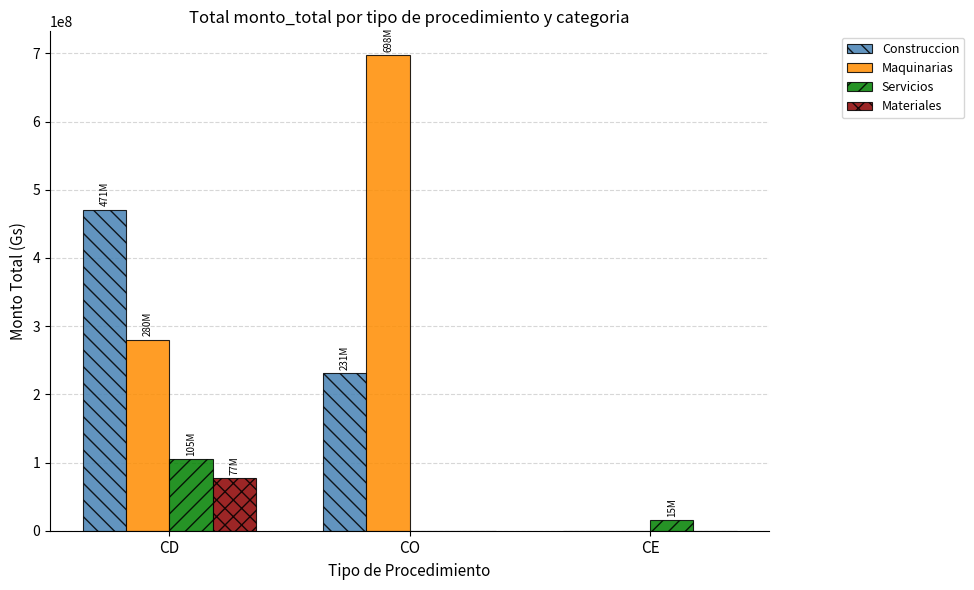

Count the number of data series in this chart.

4